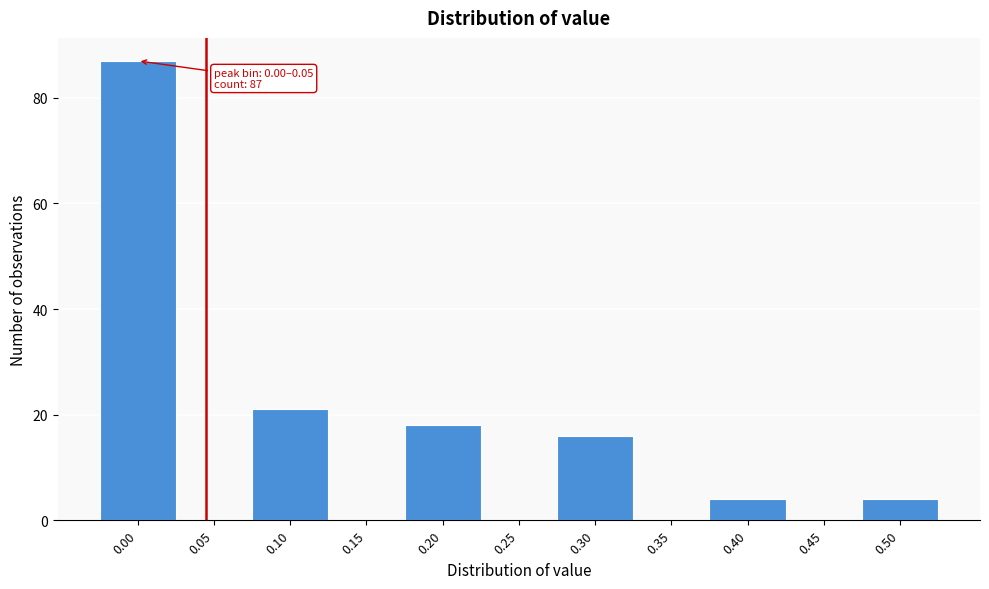

Reading left to right, transcribe all the data shown in this chart.

0.00=87	0.05=0	0.10=21	0.15=0	0.20=18	0.25=0	0.30=16	0.35=0	0.40=4	0.45=0	0.50=4